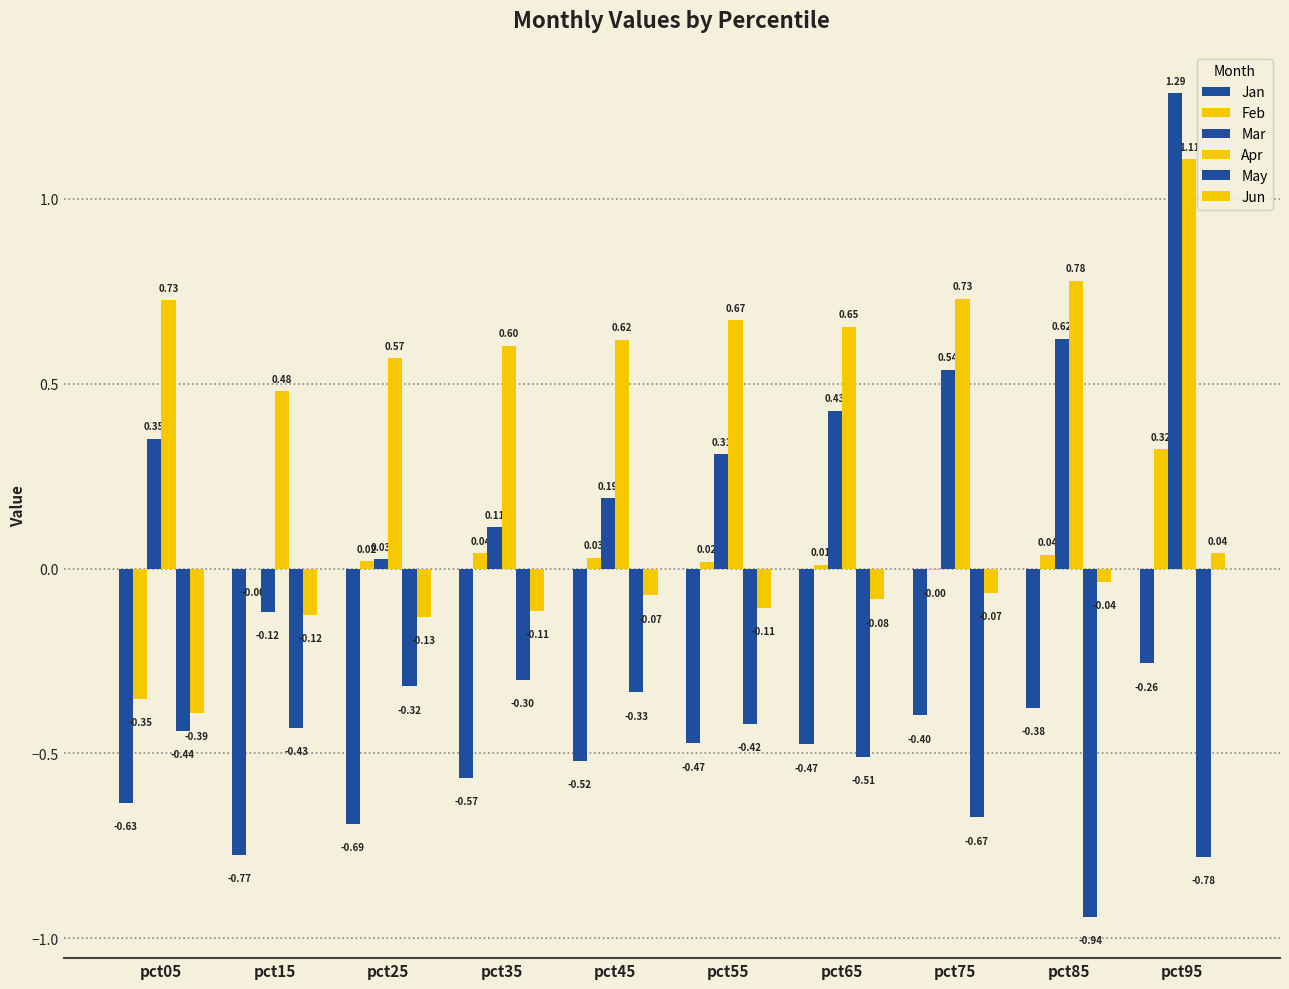

Count the number of data series in this chart.

6